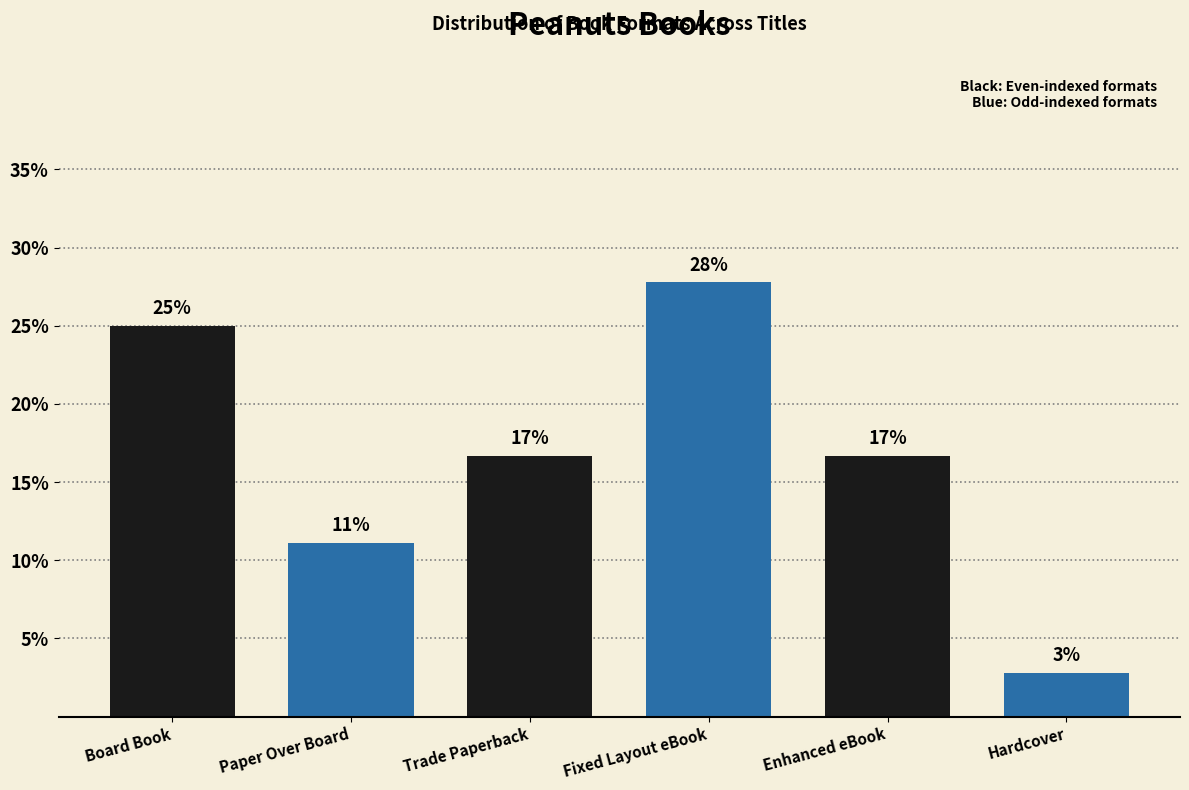

Does the chart contain any negative values?

No